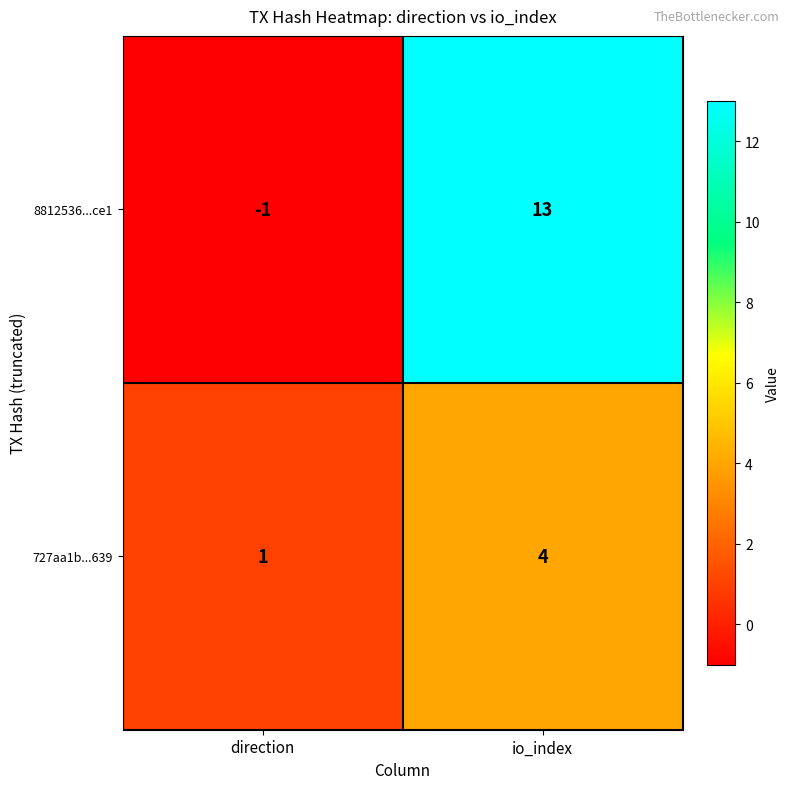

At how many categories does at least one series exceed 7?

1